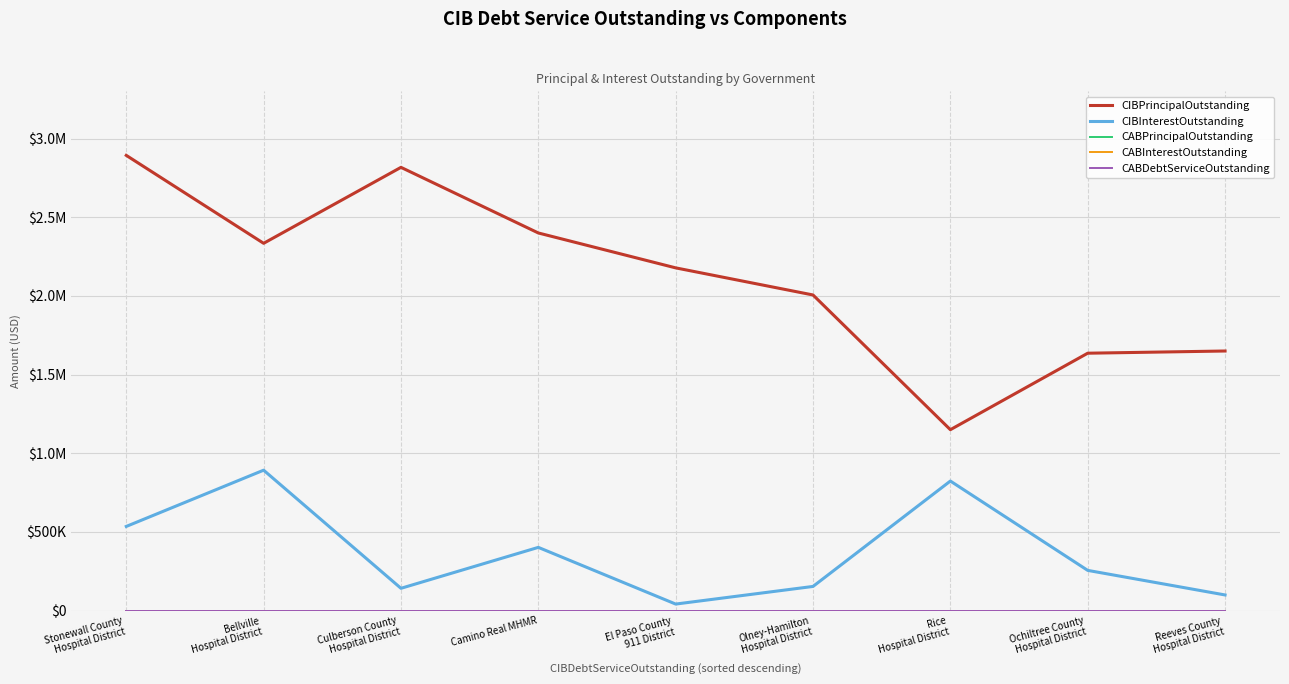

What is the value of the CIBInterestOutstanding point at the 2nd from the left?

892693.5